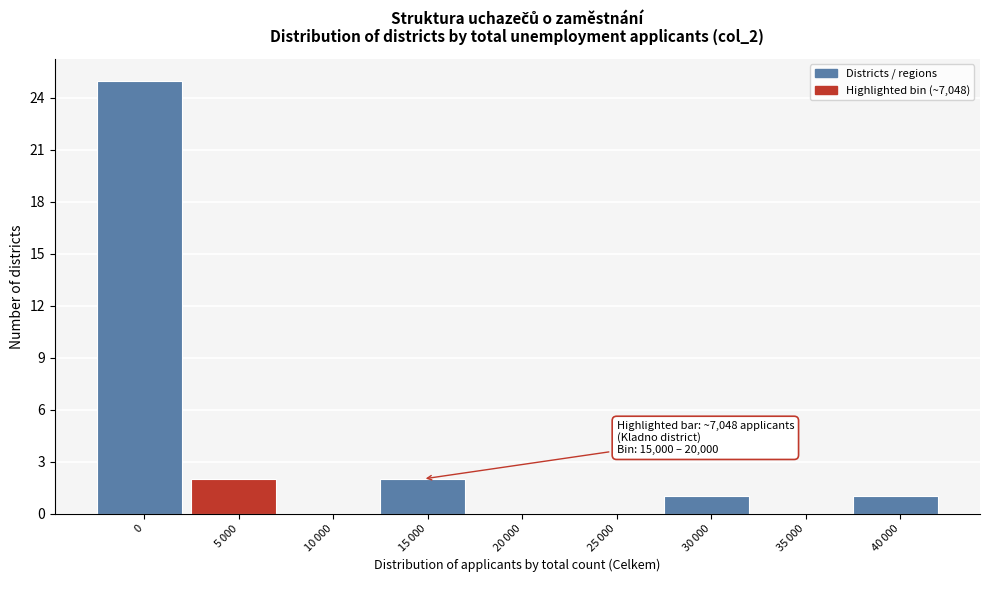

The value at 0 is 25. True or false?

True